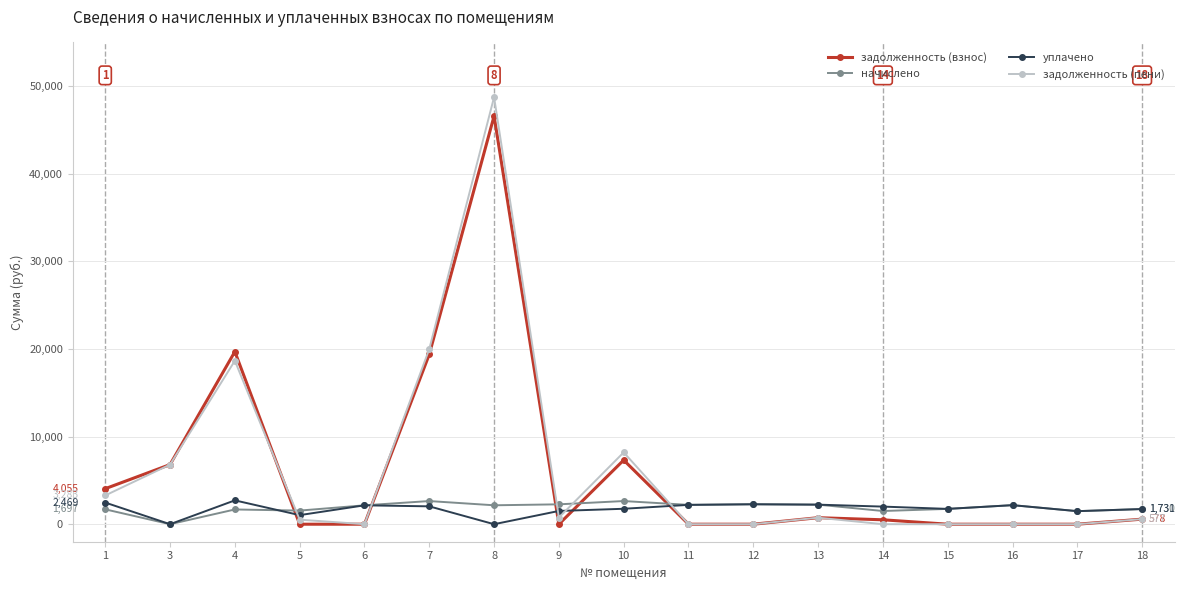

What is the value of the задолженность (взнос) point at the 2nd from the left?

6808.7